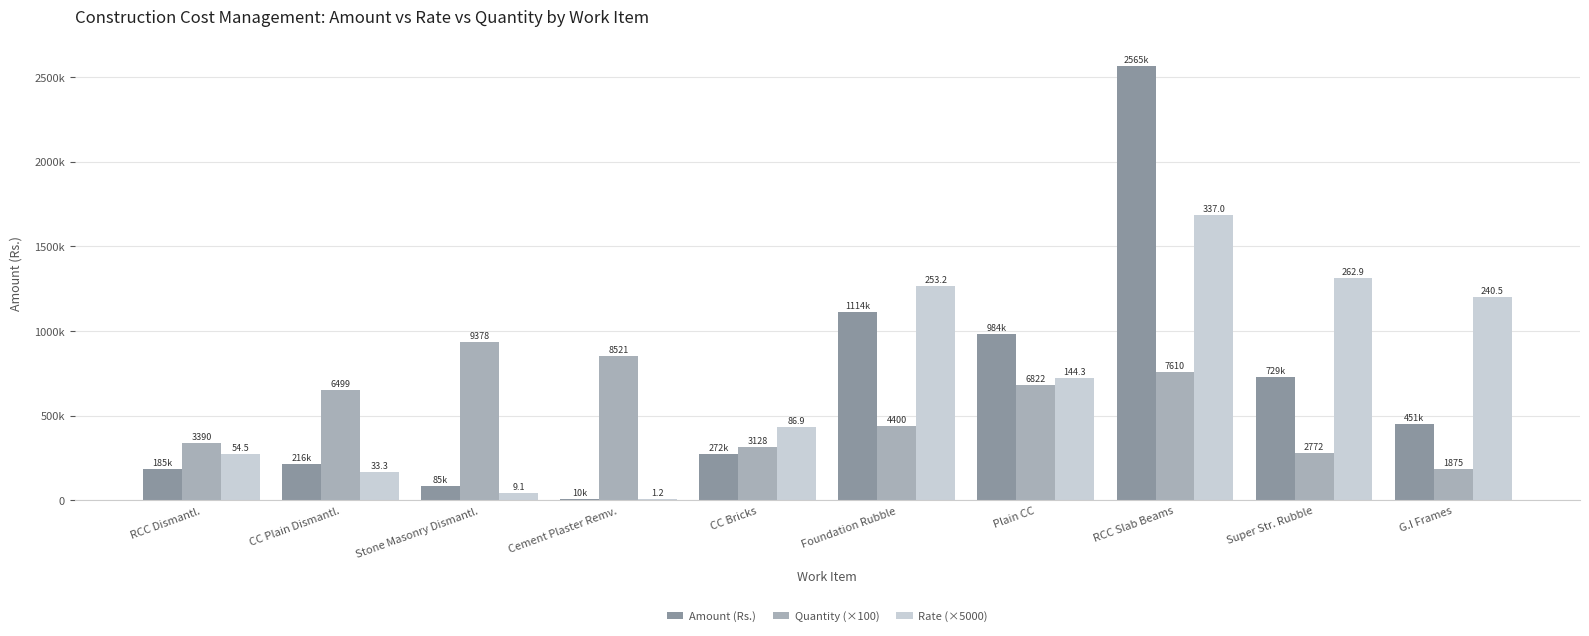

What is the sum of the Rate (×5000) values at Plain CC and G.I Frames?

1923962.5